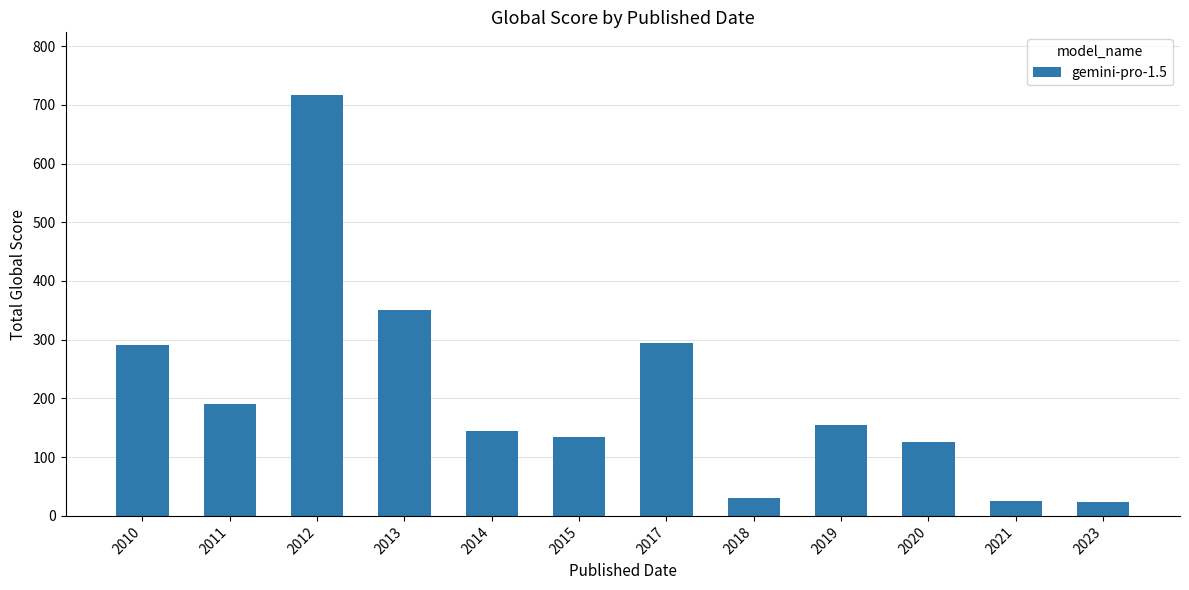

What is the smallest value displayed?

23